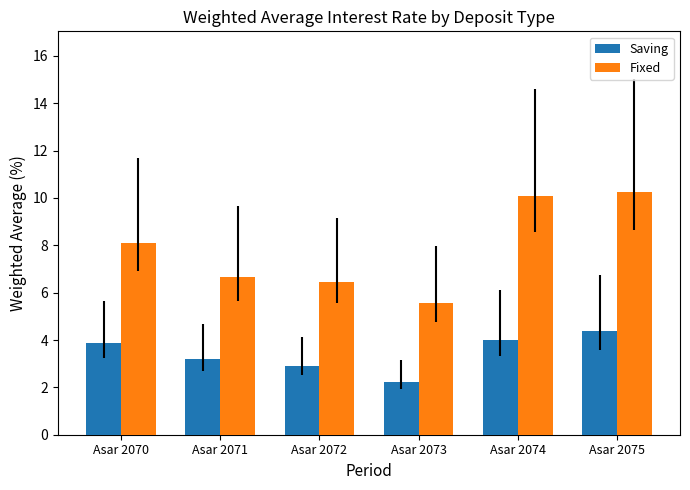

What is the average value of the Fixed series?

7.9